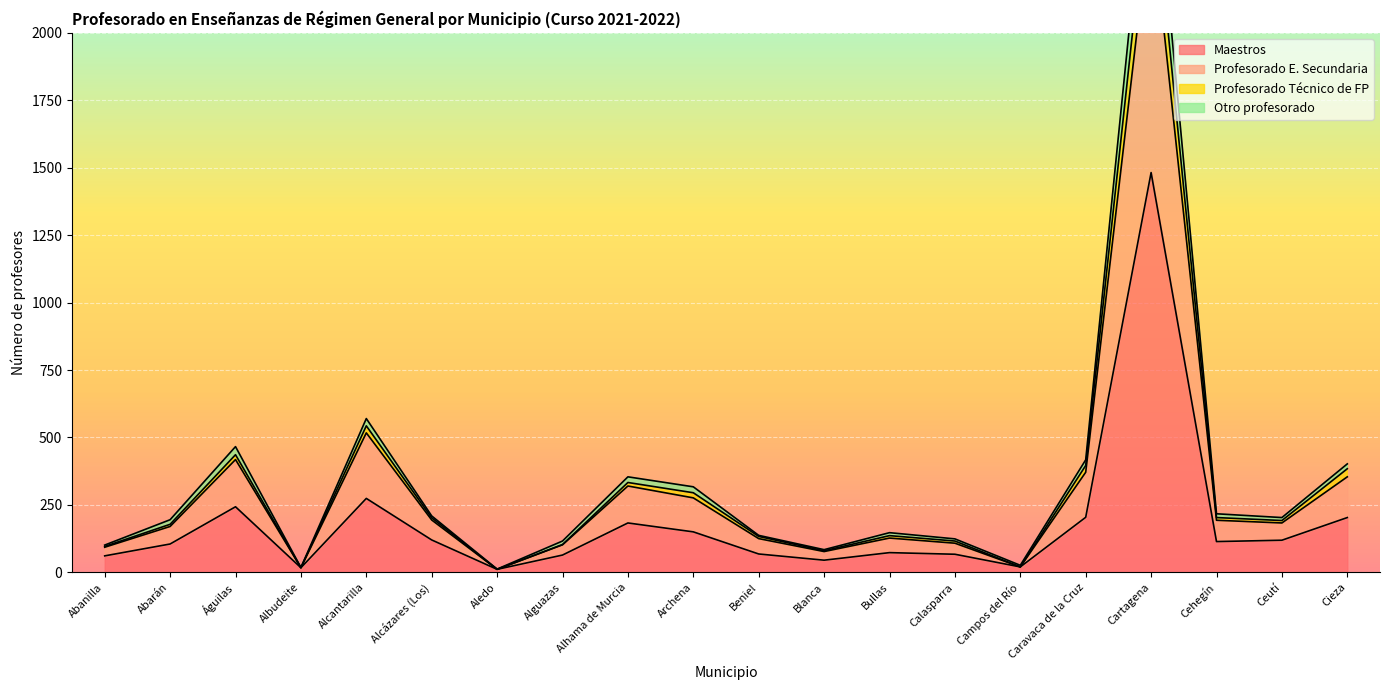

Is it true that Maestros equals 204 at Caravaca de la Cruz?

True